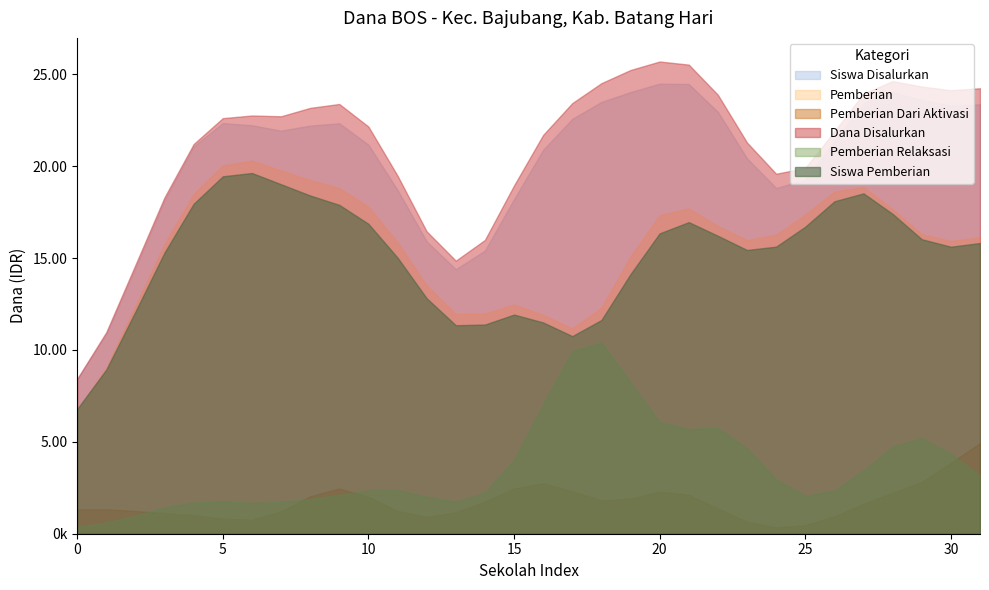

In Siswa Disalurkan, how many points are higher than both neighbors (excluding endpoints)?

11